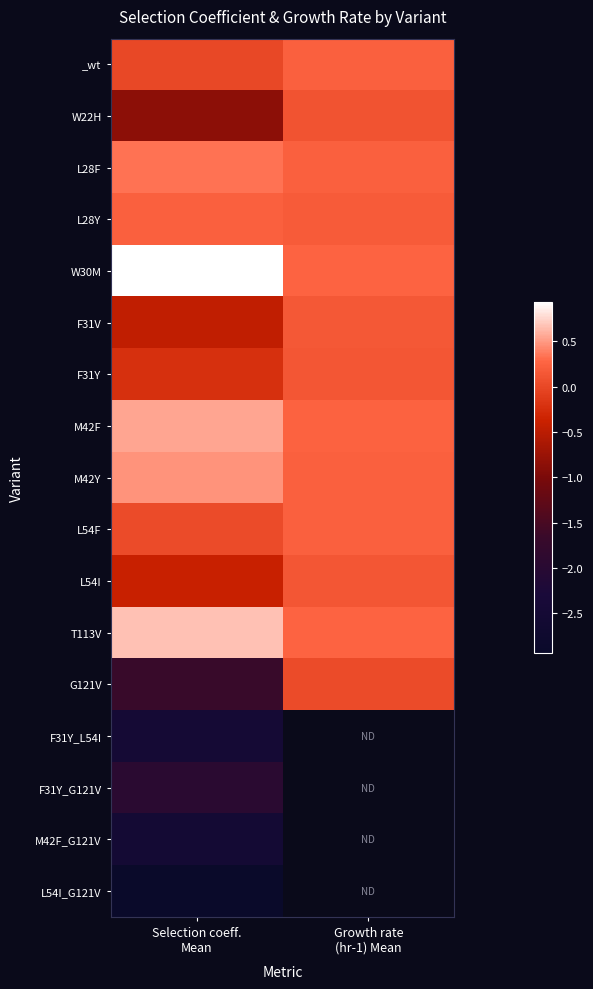

Which category has the highest value in the L54I_G121V series?

Selection coeff. Mean